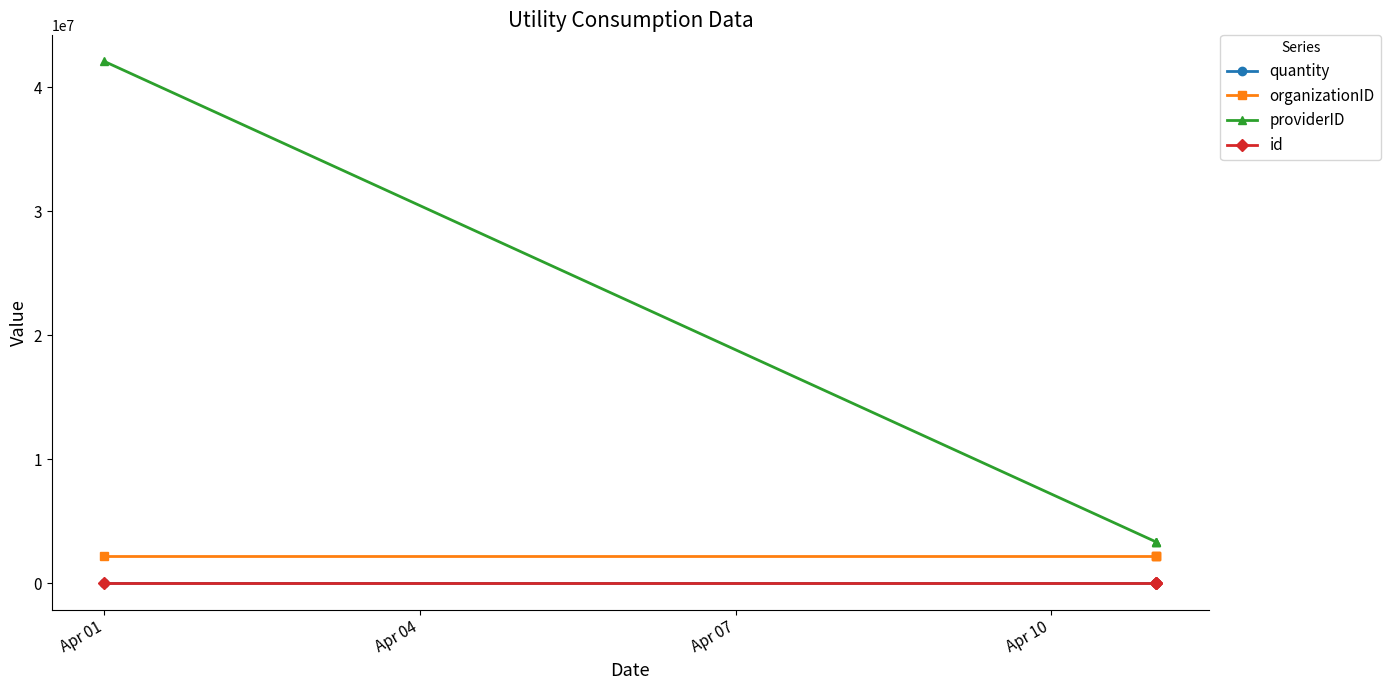

What is the greatest value displayed?

42082379